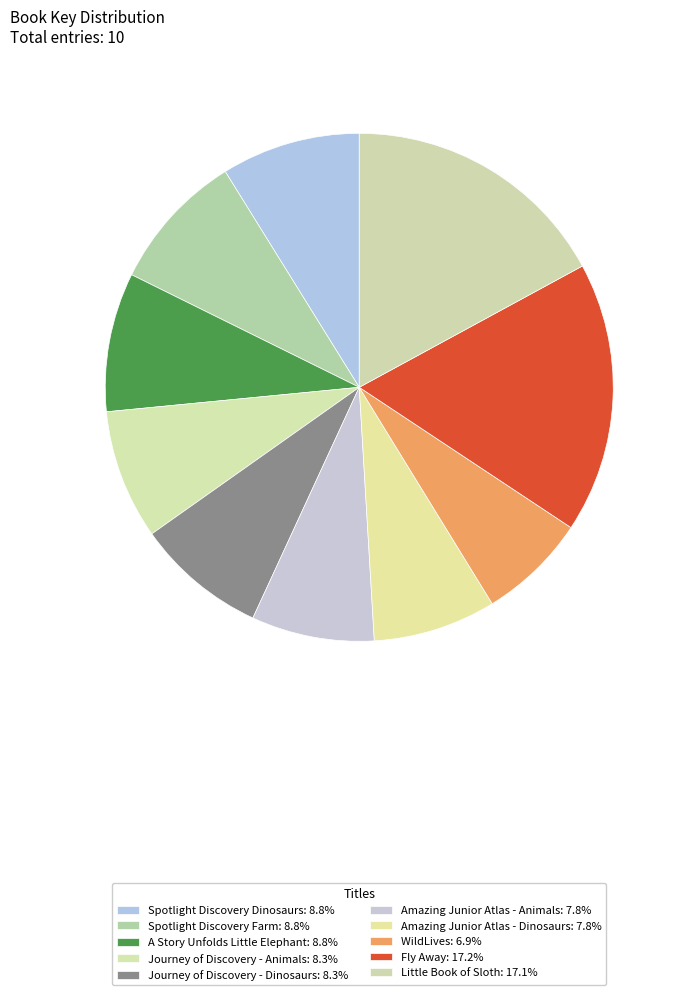

Is Amazing Junior Atlas - Animals the majority of the pie?

No